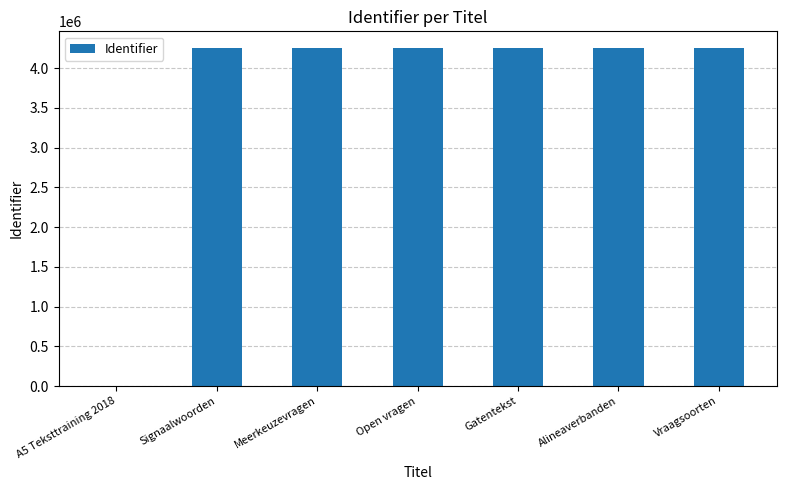

The value at Signaalwoorden is 864868. True or false?

False